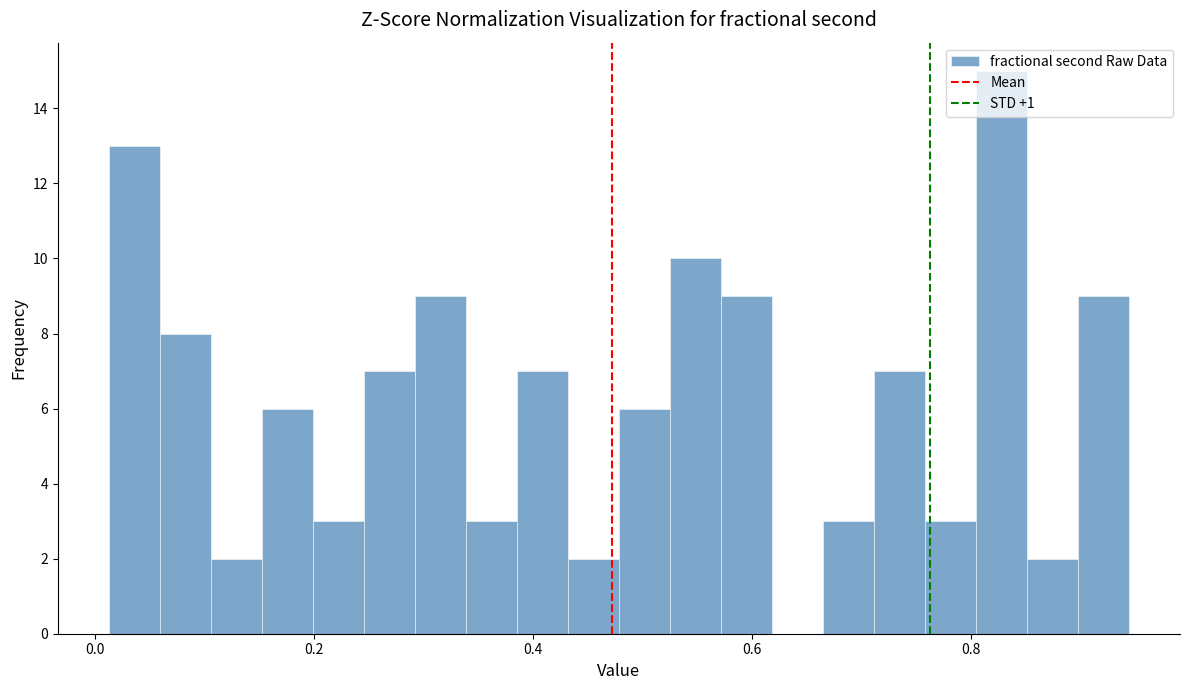

Read against the x-axis, roughly where is the centre of the tallest bar?

0.82